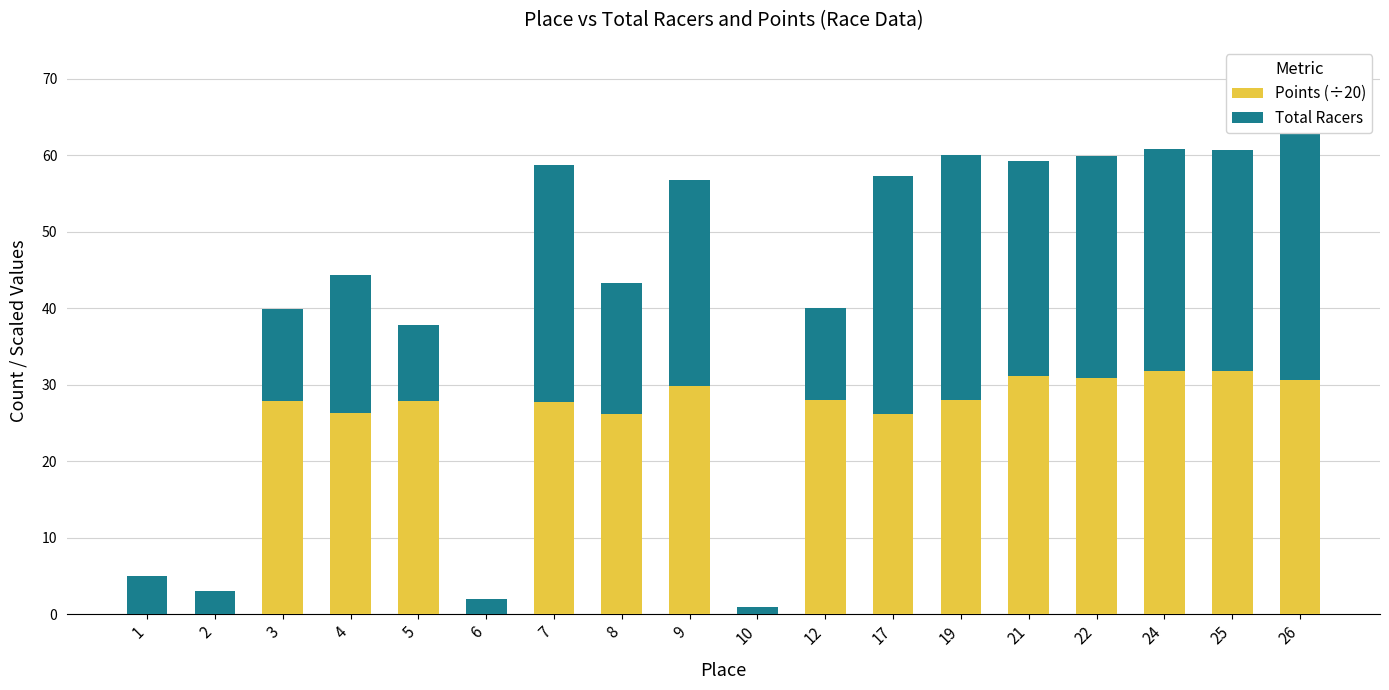

At which category is the sum across all series the highest?

26